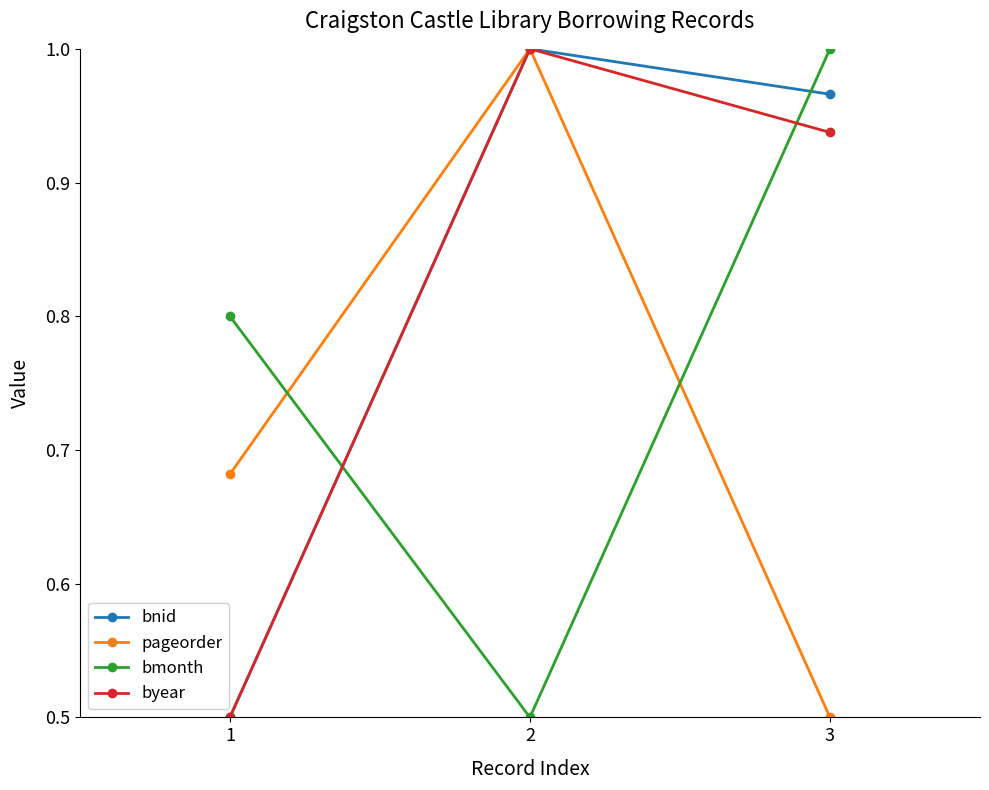

Does the chart have visible grid lines?

No